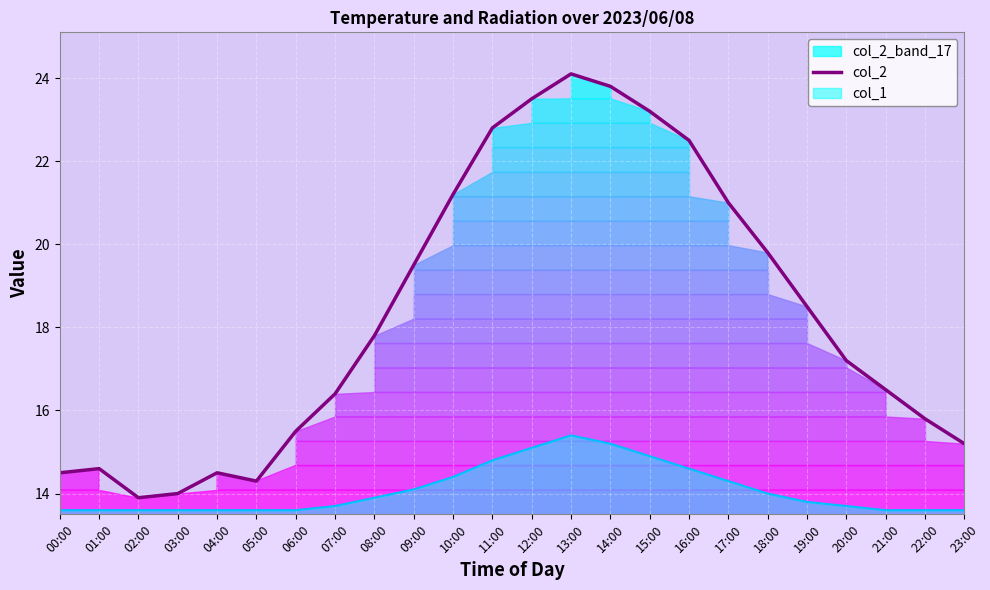

What is the ratio of the value at 05:00 to the value at 11:00?

0.6